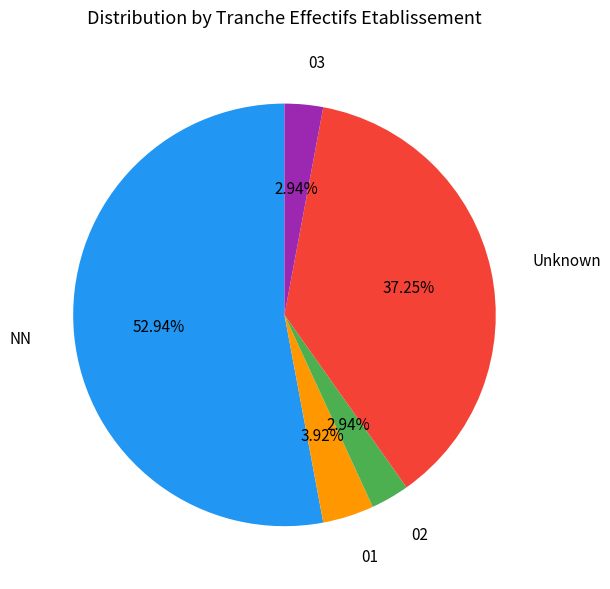

Does any single category account for the majority?

Yes